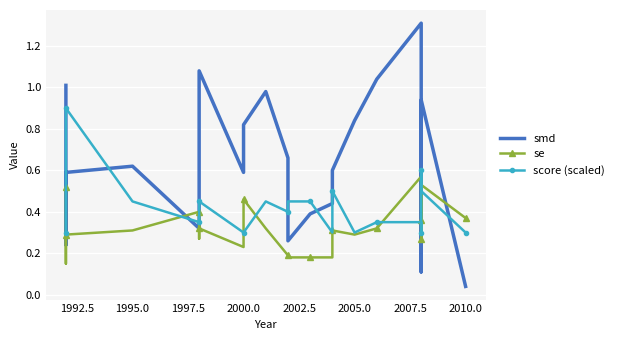

What are all the series names shown in the legend?

smd, se, score (scaled)